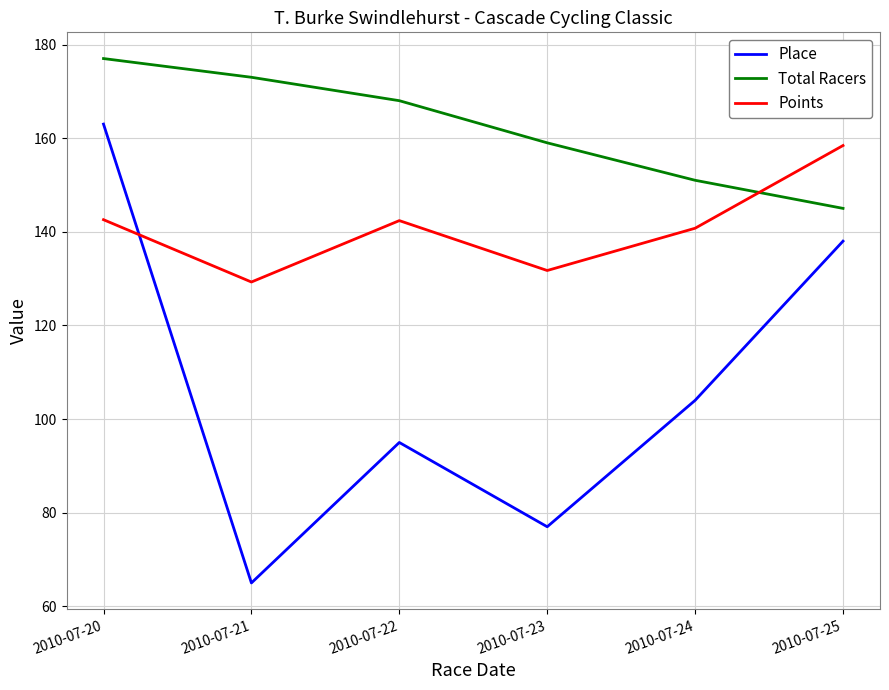

Rank the series at 2010-07-25 from highest to lowest value.

Points, Total Racers, Place